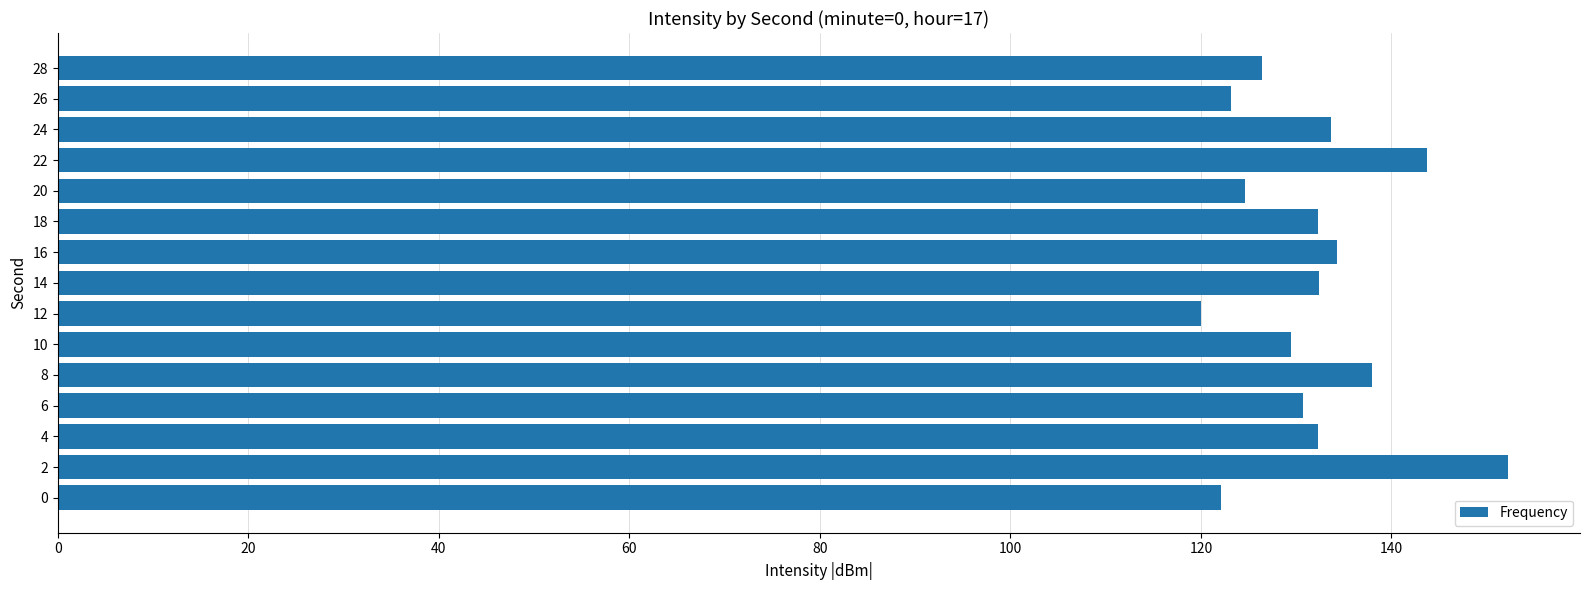

What is the difference between the maximum and minimum values?

32.2